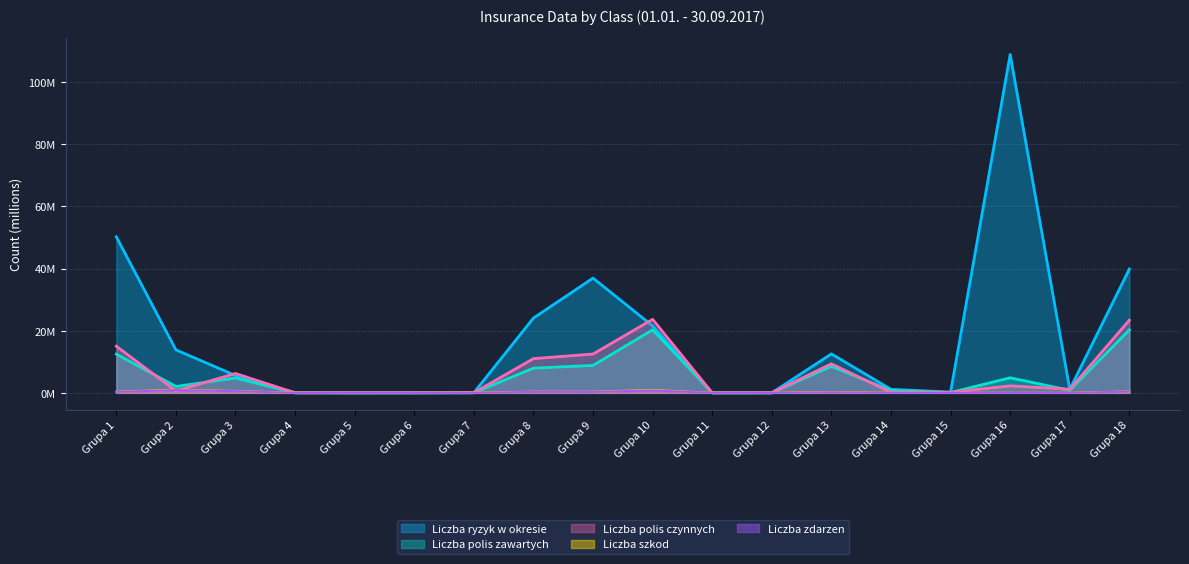

The Liczba polis zawartych series shows 0.0 at Grupa 7. True or false?

True